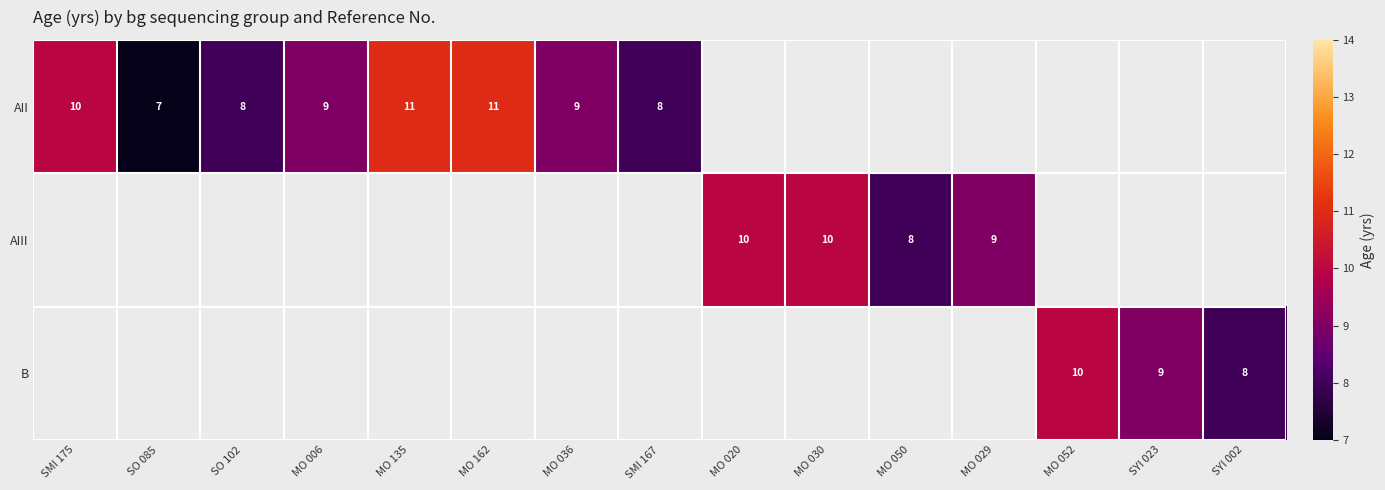

What is the smallest value displayed?

7.0